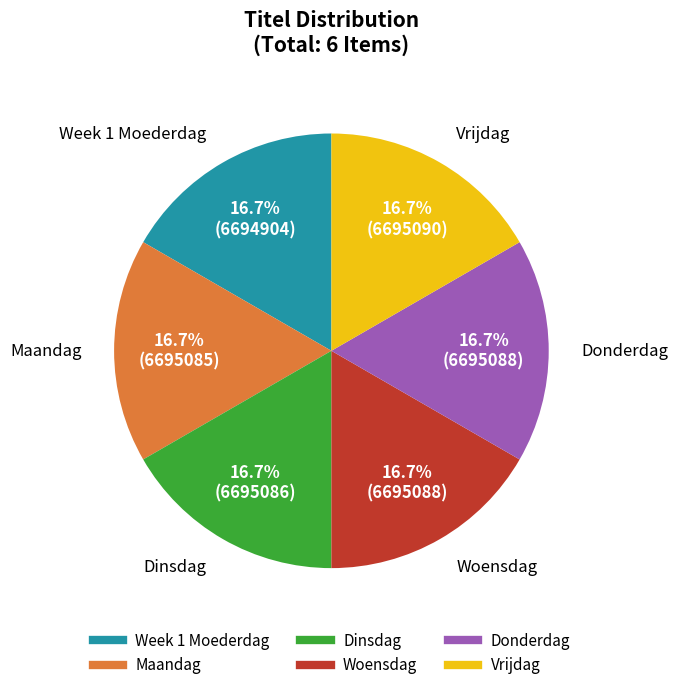

What is the ratio of the value at Week 1 Moederdag to the value at Vrijdag?

1.0